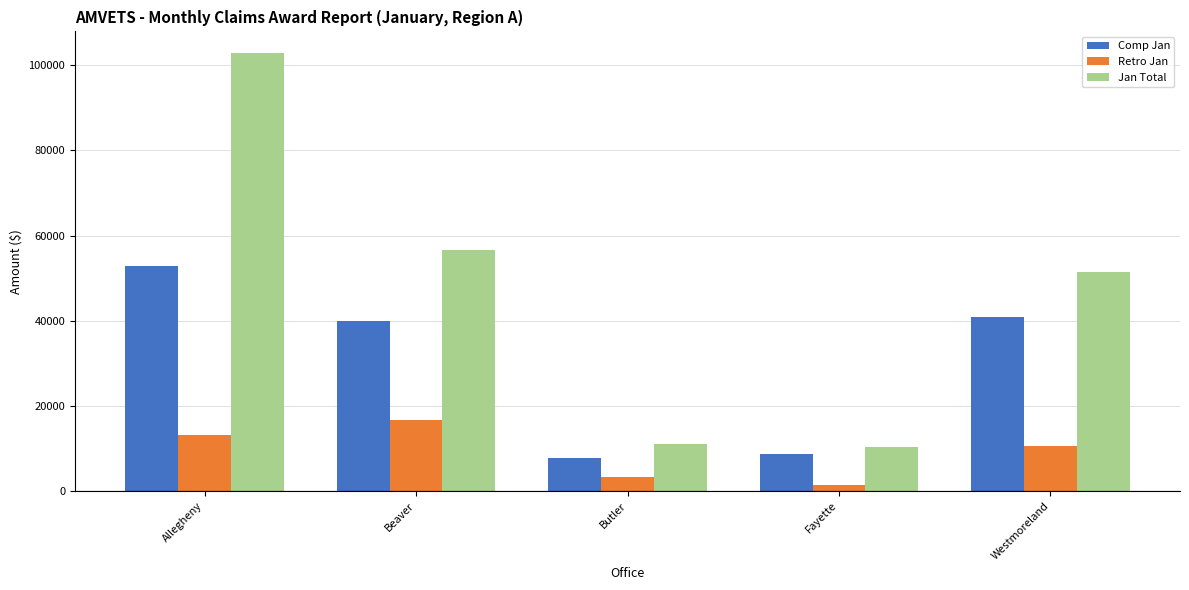

The value of Comp Jan at Allegheny is 29269. True or false?

False